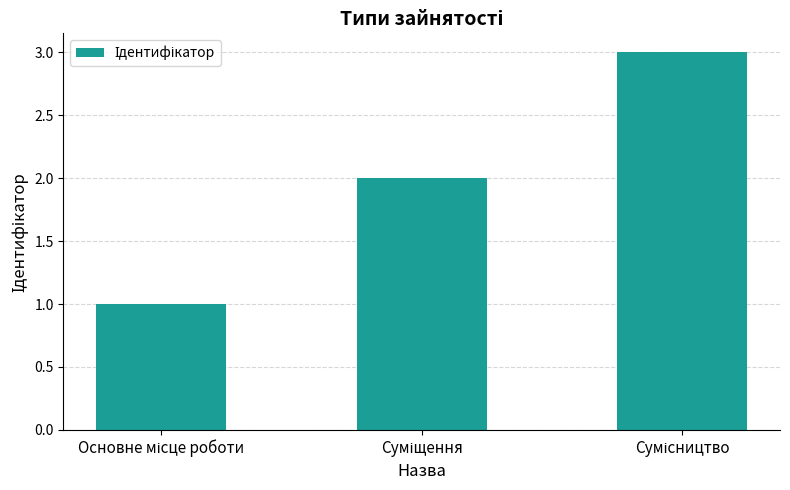

What is the greatest value displayed?

3